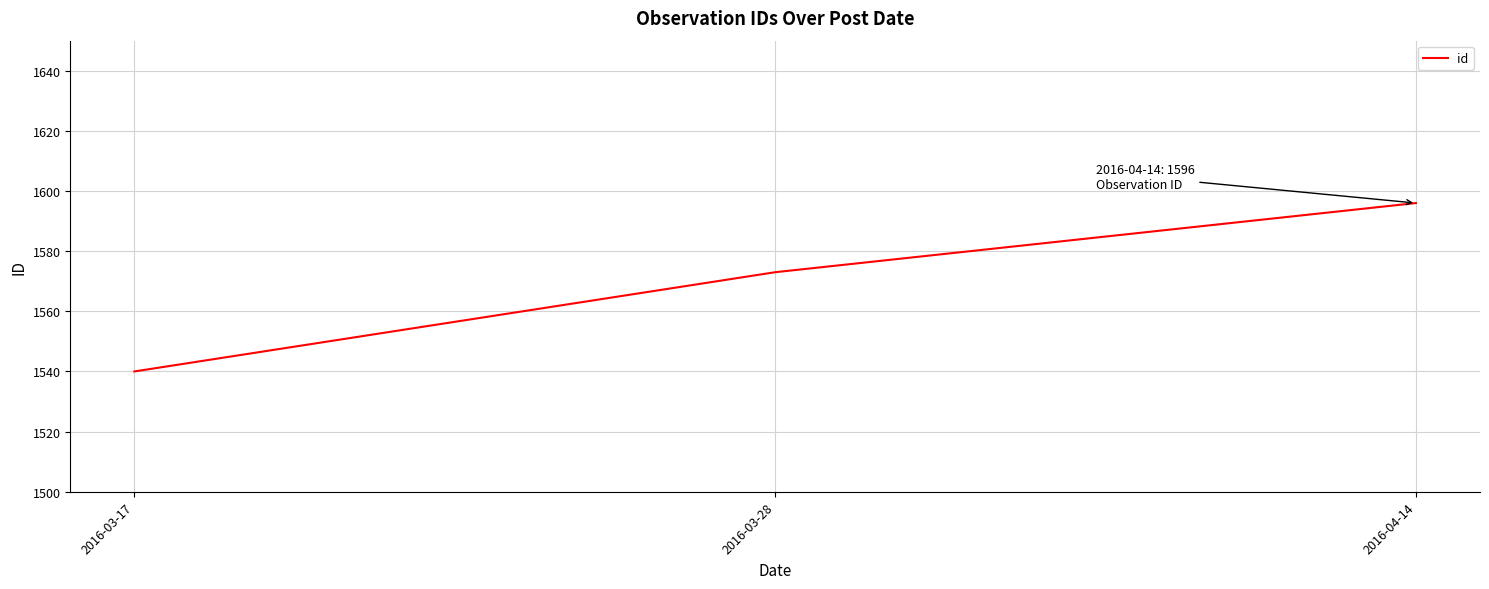

Rank the categories by value from lowest to highest.

2016-03-17, 2016-03-28, 2016-04-14